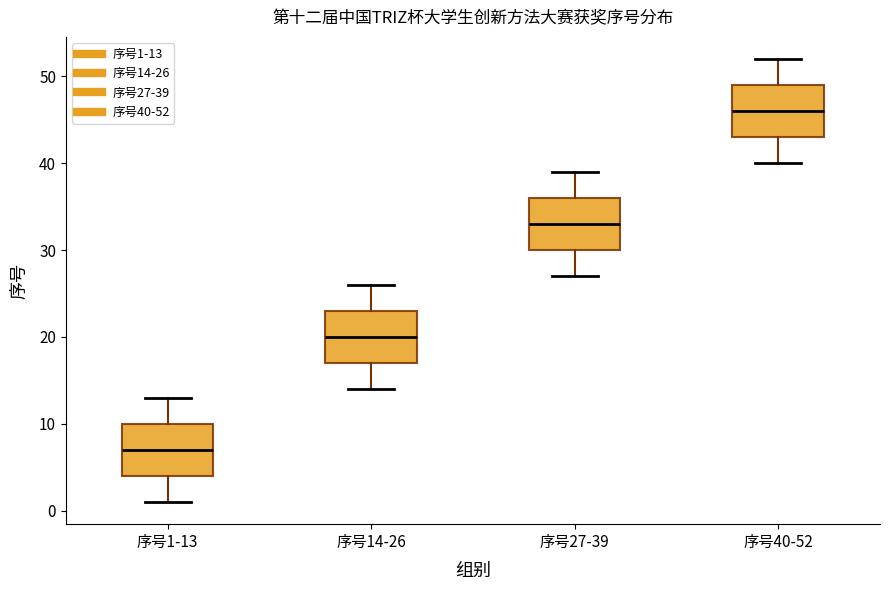

Reading left to right, read every box against the y-axis: the position of its median line, the range the box covers, and the ends of its whiskers. The values are not printed on the chart, so give them approximately, as read against the axis.

序号1-13: median 7, box 4 to 10, whiskers 1 to 13
序号14-26: median 20, box 17 to 23, whiskers 14 to 26
序号27-39: median 33, box 30 to 36, whiskers 27 to 39
序号40-52: median 46, box 43 to 49, whiskers 40 to 52